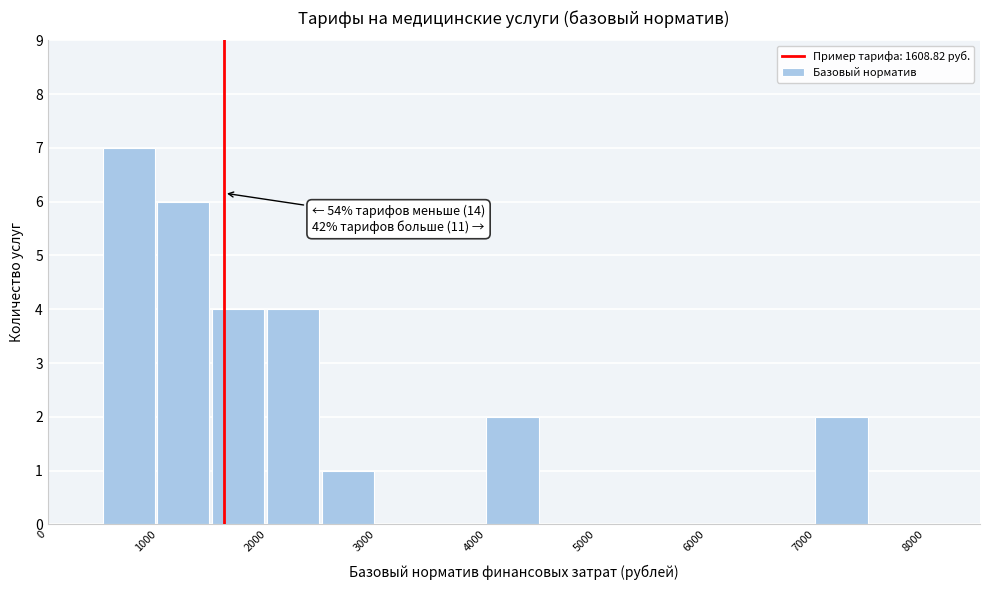

Over which range of the x-axis is the bar tallest?

500 to 1000